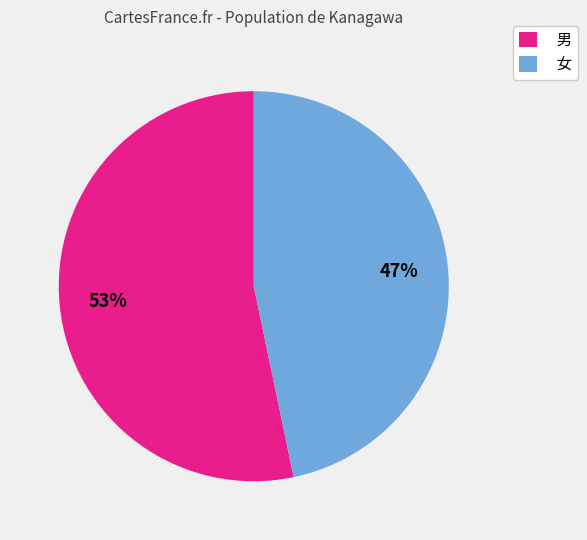

Count the number of slices in the pie.

2